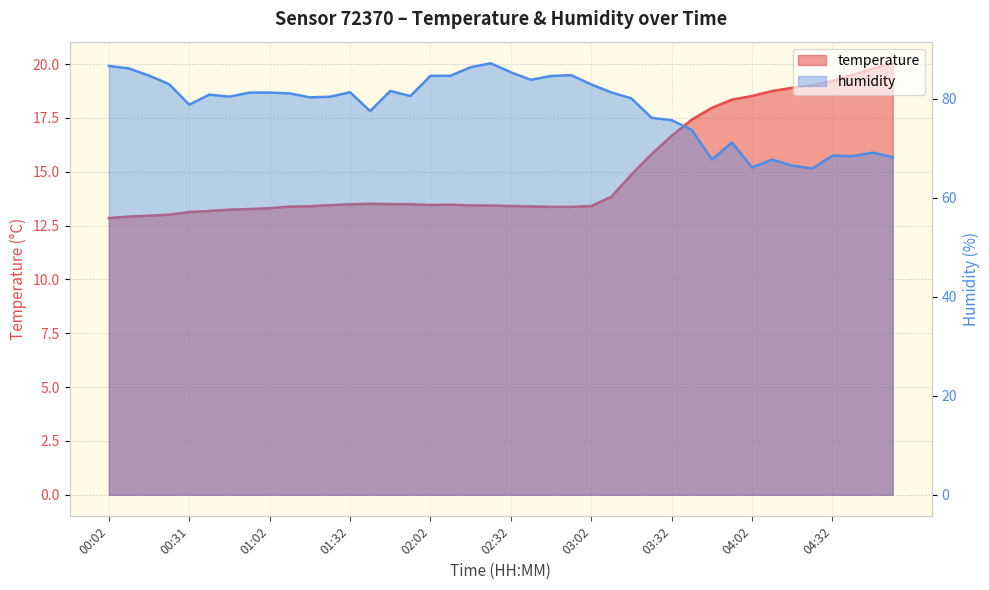

True or false: humidity and temperature intersect in this chart.

False